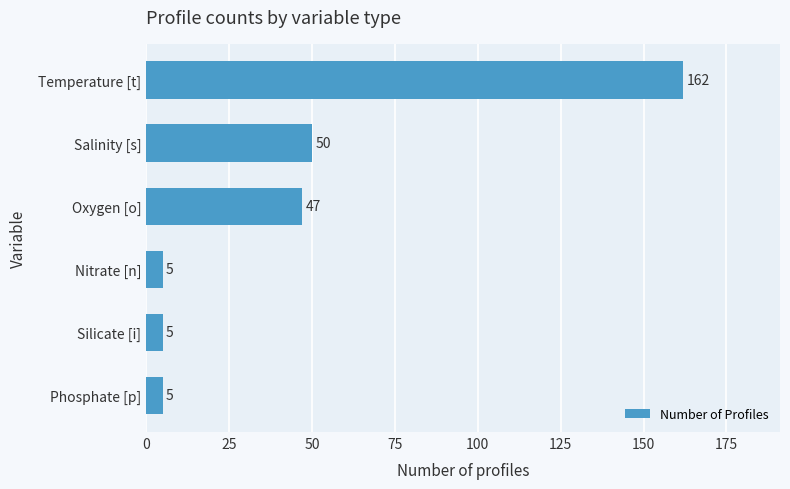

Does the chart contain stacked bars?

No